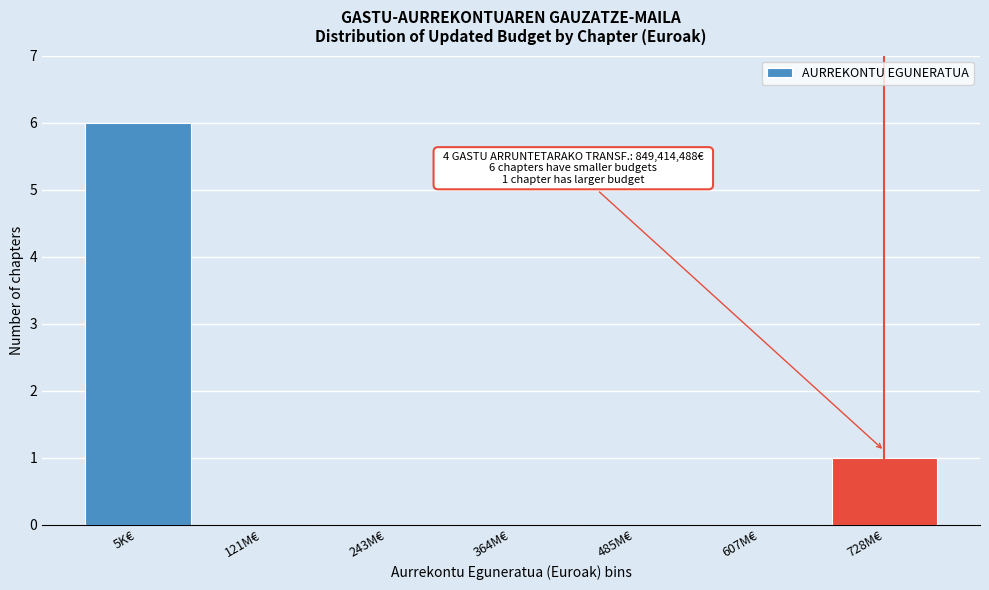

Reading left to right, what are all the values shown in this chart?

5K€=6	121M€=0	243M€=0	364M€=0	485M€=0	607M€=0	728M€=1